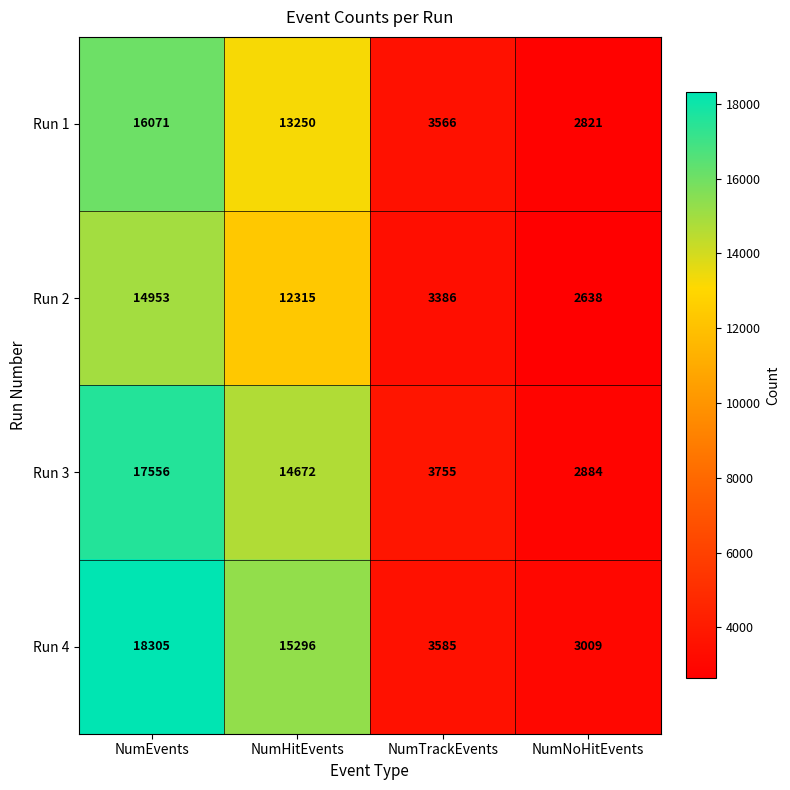

Rank the series at NumEvents from lowest to highest value.

Run 2, Run 1, Run 3, Run 4